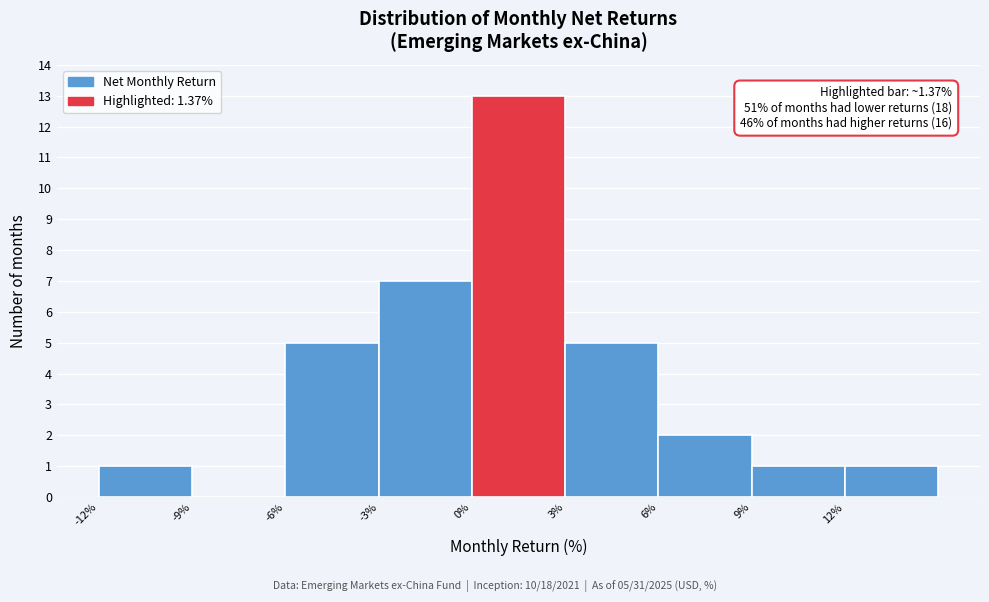

Over which range of the x-axis is the bar tallest?

0 to 3